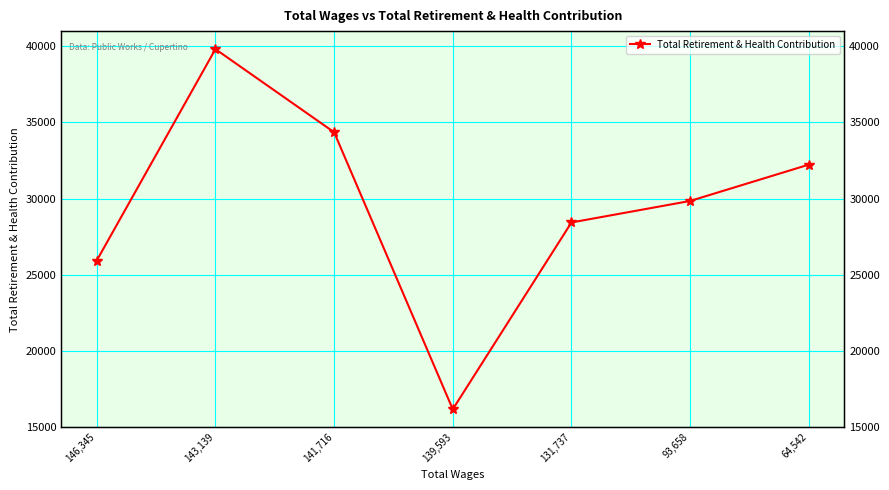

At which category does the data reach its first local valley?

139,593